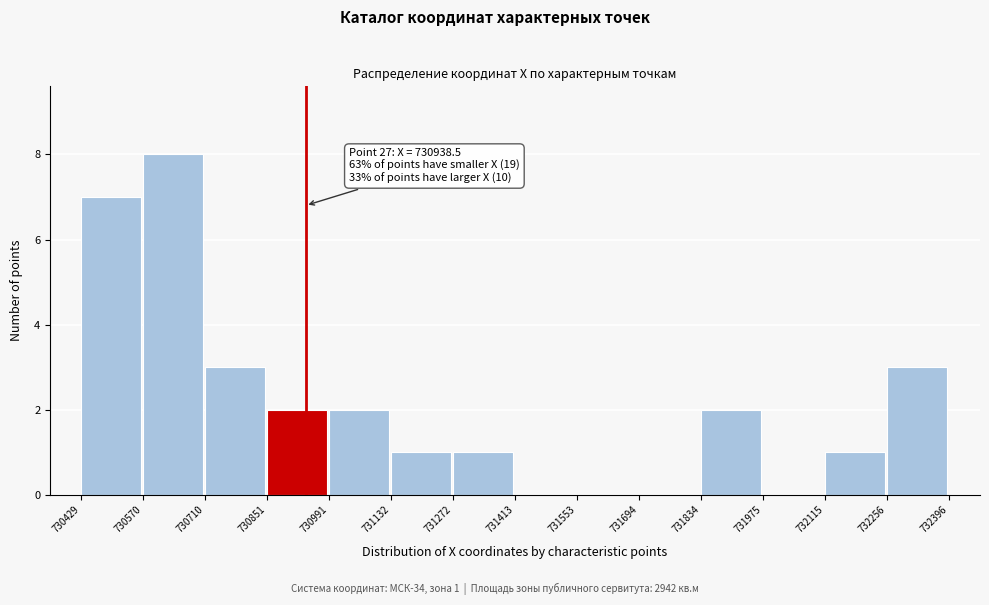

Over which range of the x-axis is the bar tallest?

730570 to 730710